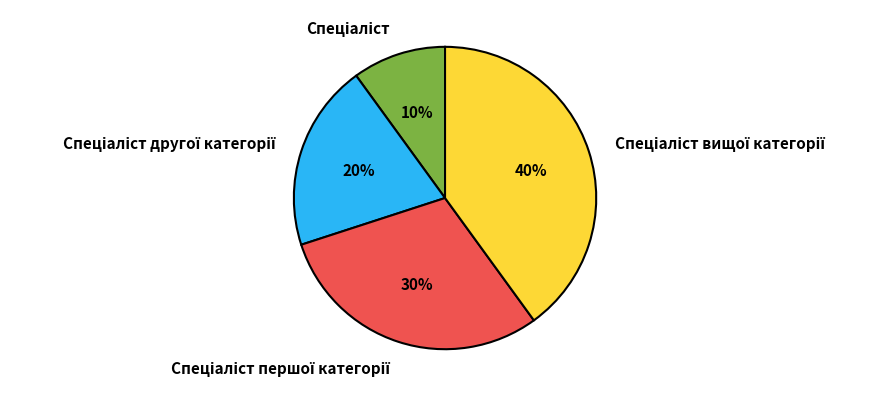

Is there any slice that represents more than half of the pie?

No